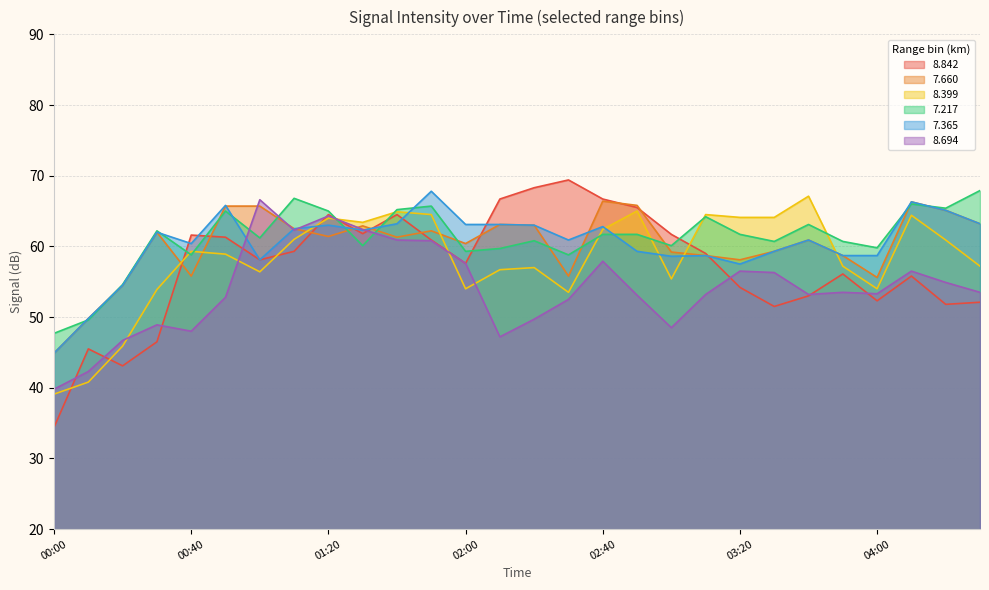

How many intersections are there between   8.694 and   8.399?

5